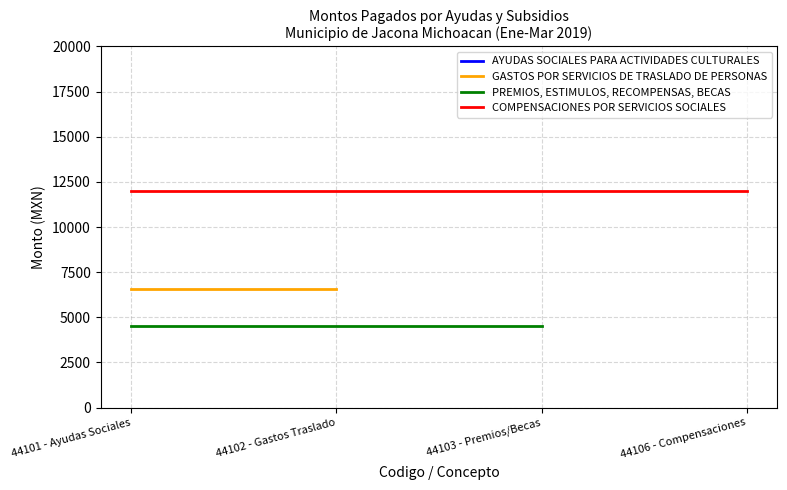

What is the label of the 2nd point from the left?

44102 - Gastos Traslado